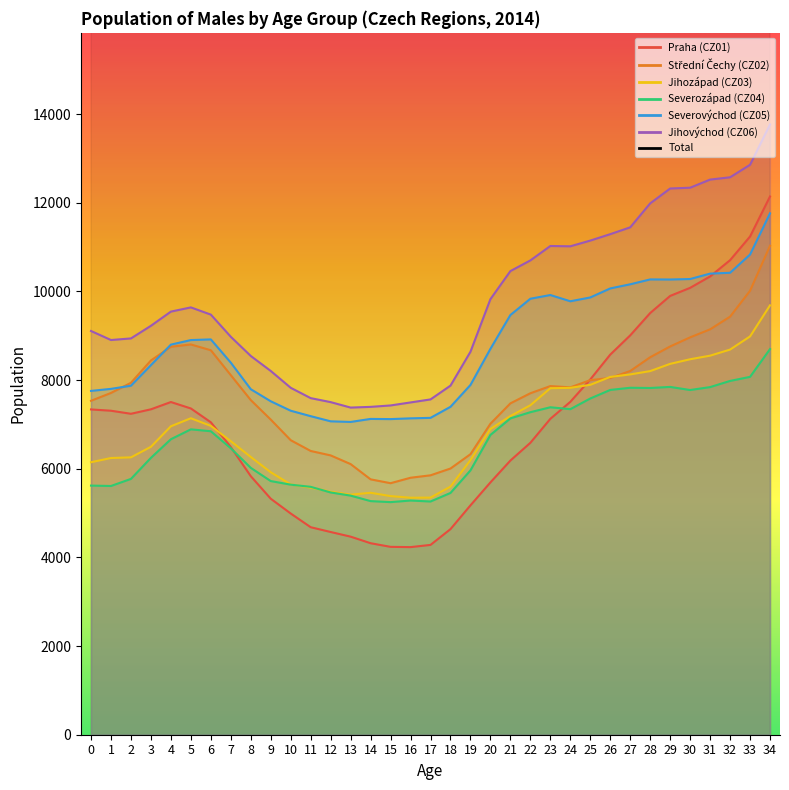

What is the value of the Jihozápad (CZ03) point at the 31st from the left?

8470